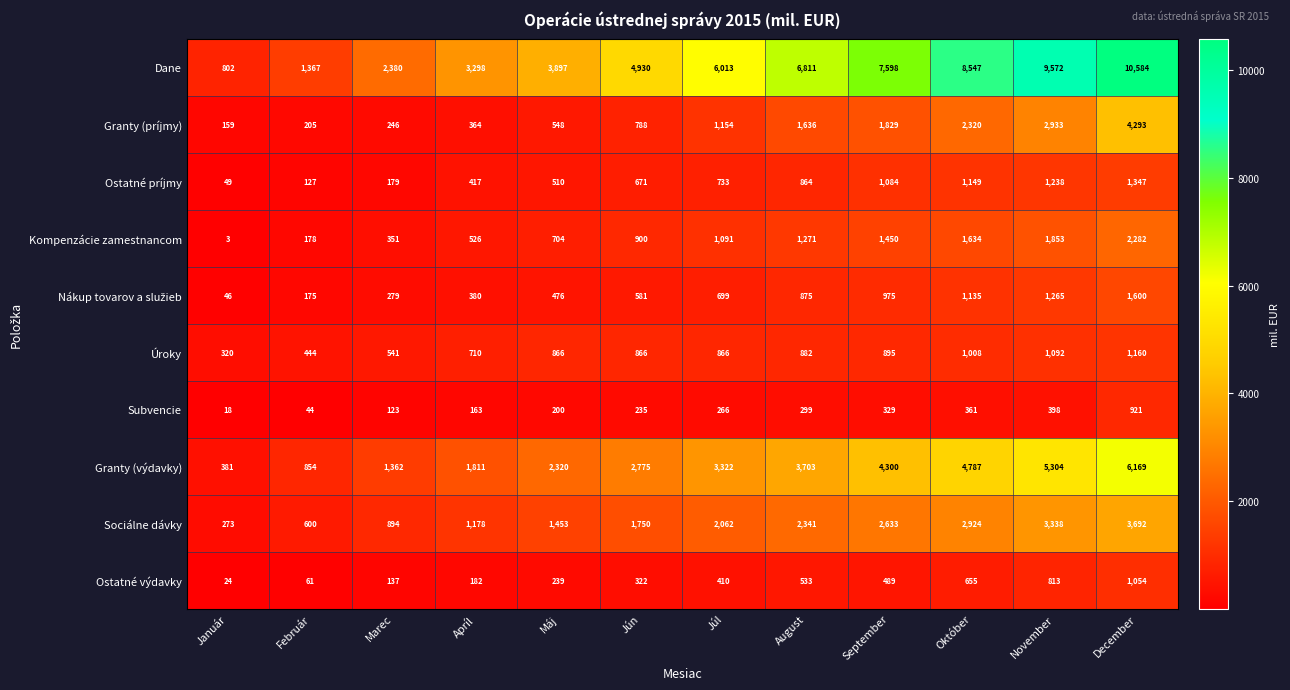

List the labels in order of Granty (výdavky) value, largest first.

December, November, Október, September, August, Júl, Jún, Máj, Apríl, Marec, Február, Január